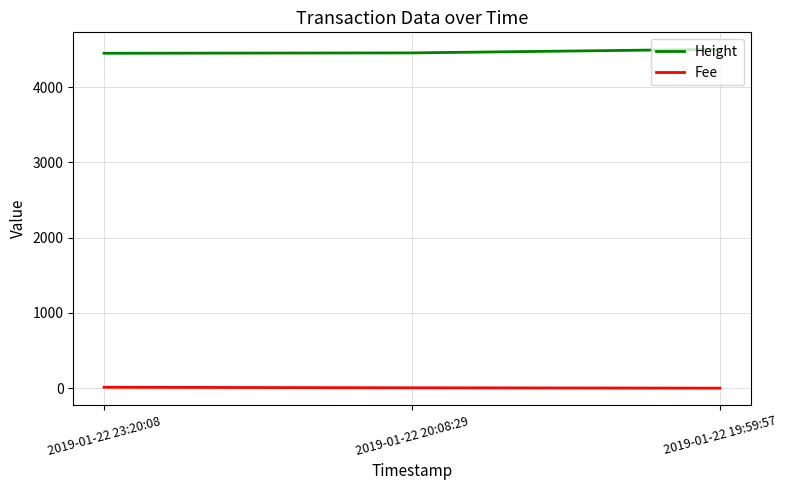

List the series in order of their overall mean, highest first.

Height, Fee